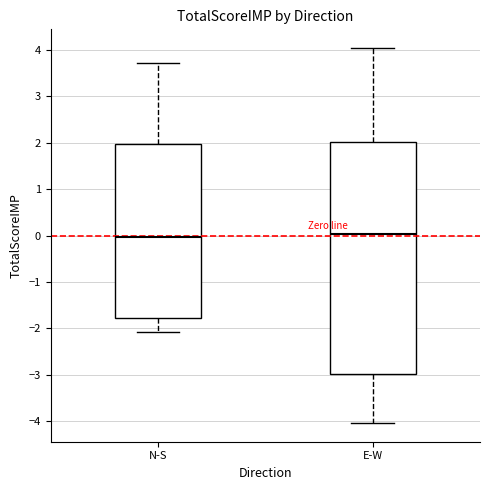

Comparing the boxes themselves (not the whiskers), which one is the tallest?

E-W